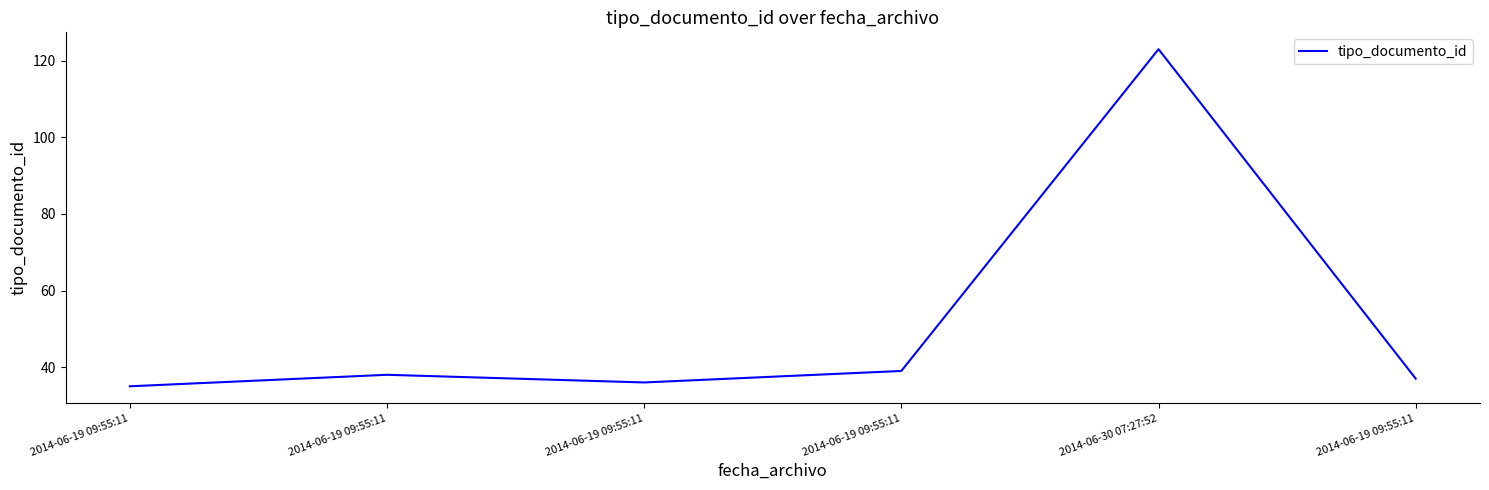

What is the sum of the values at 2014-06-19 09:55:11 and 2014-06-19 09:55:11?

75